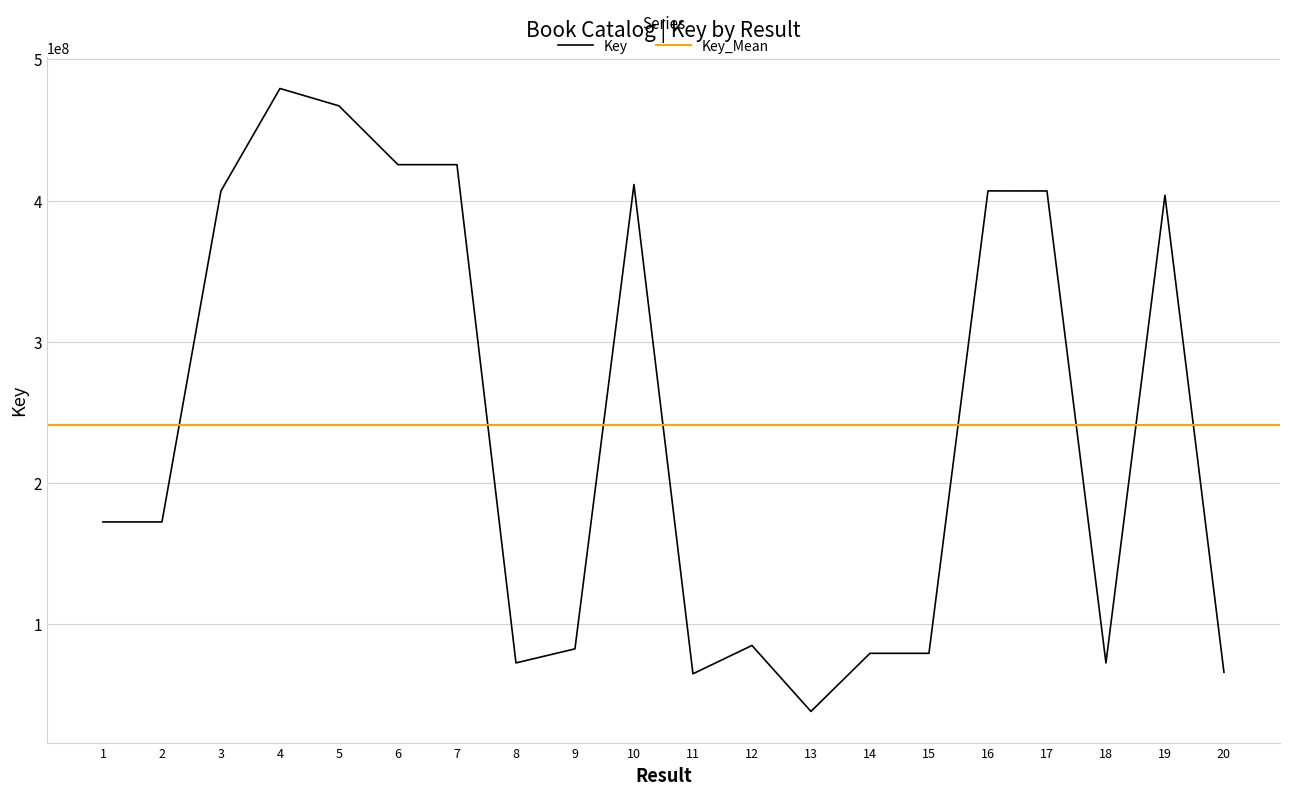

At which category does the chart reach its peak across all series?

4